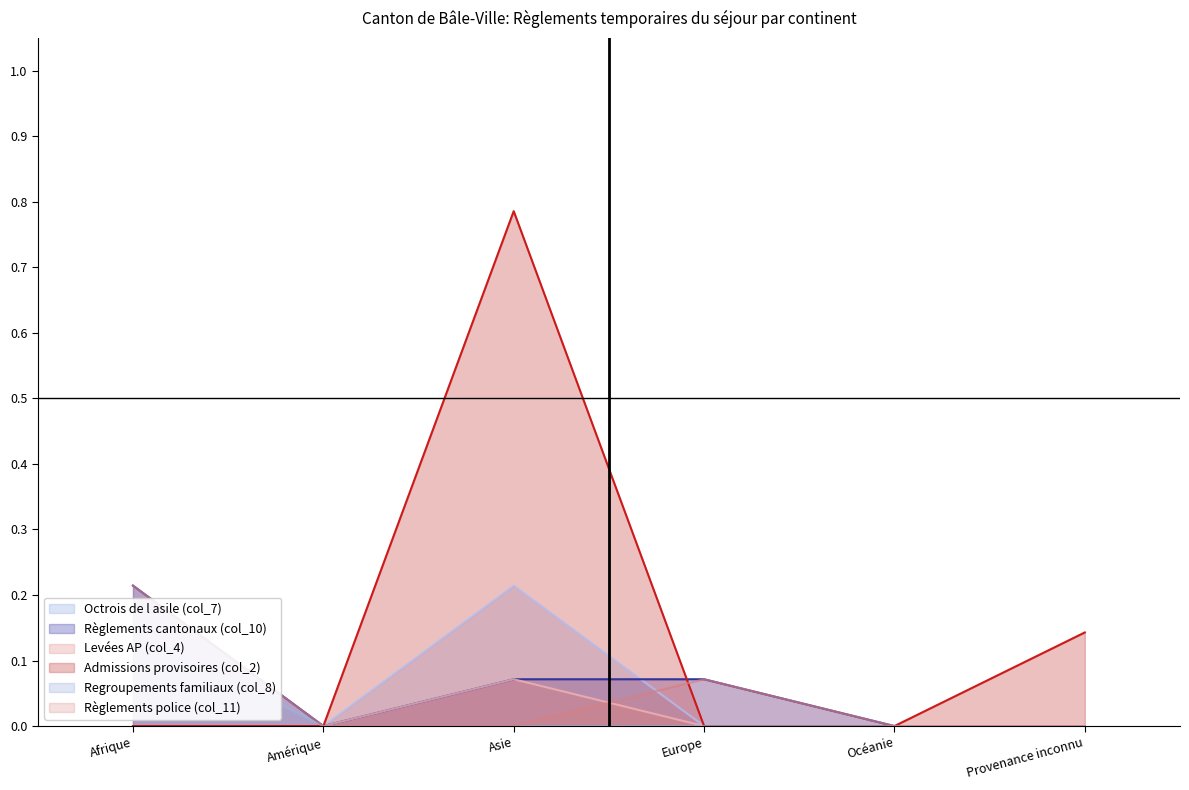

Reading right to left, transcribe all the data shown in this chart.

Octrois de l asile (col_7): Provenance inconnu=0.0	Océanie=0.0	Europe=0.0	Asie=0.2	Amérique=0.0	Afrique=0.2
Règlements cantonaux (col_10): Provenance inconnu=0.0	Océanie=0.0	Europe=0.1	Asie=0.1	Amérique=0.0	Afrique=0.2
Levées AP (col_4): Provenance inconnu=0.0	Océanie=0.0	Europe=0.0	Asie=0.1	Amérique=0.0	Afrique=0.0
Admissions provisoires (col_2): Provenance inconnu=0.1	Océanie=0.0	Europe=0.0	Asie=0.8	Amérique=0.0	Afrique=0.0
Regroupements familiaux (col_8): Provenance inconnu=0.0	Océanie=0.0	Europe=0.0	Asie=0.0	Amérique=0.0	Afrique=0.1
Règlements police (col_11): Provenance inconnu=0.0	Océanie=0.0	Europe=0.1	Asie=0.0	Amérique=0.0	Afrique=0.2